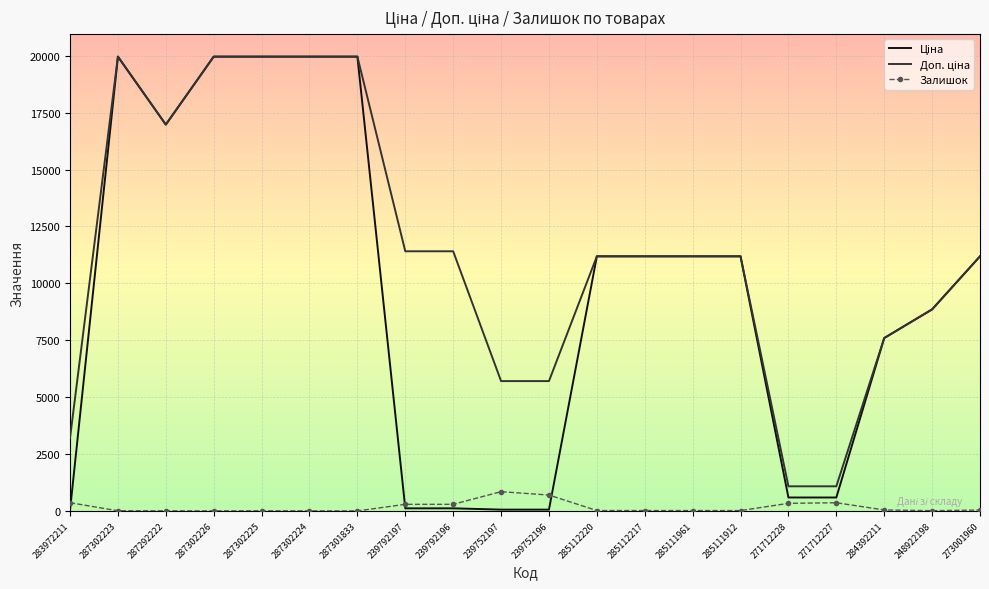

Is it true that Залишок equals 17.0 at 285112217?

True